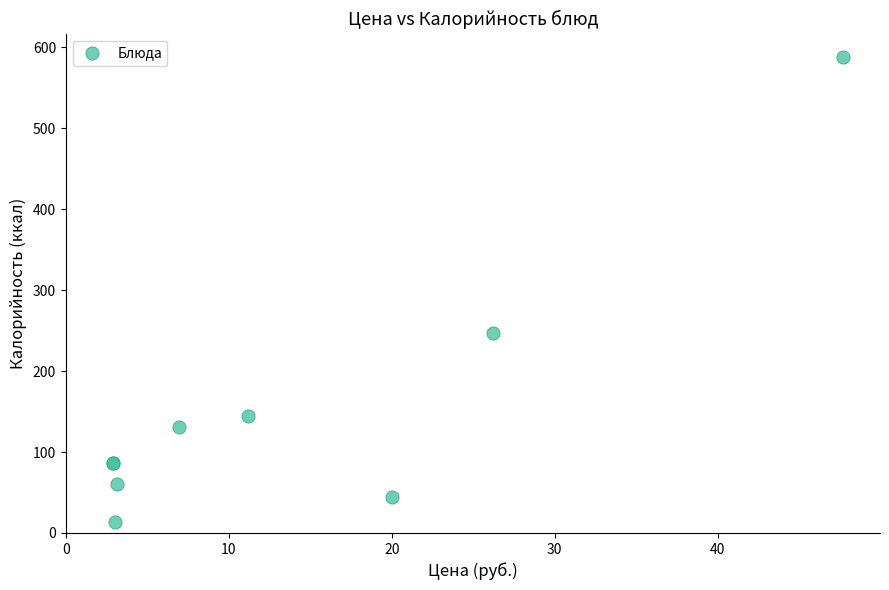

What Y value in the scatter plot is closest to 301?

247.1